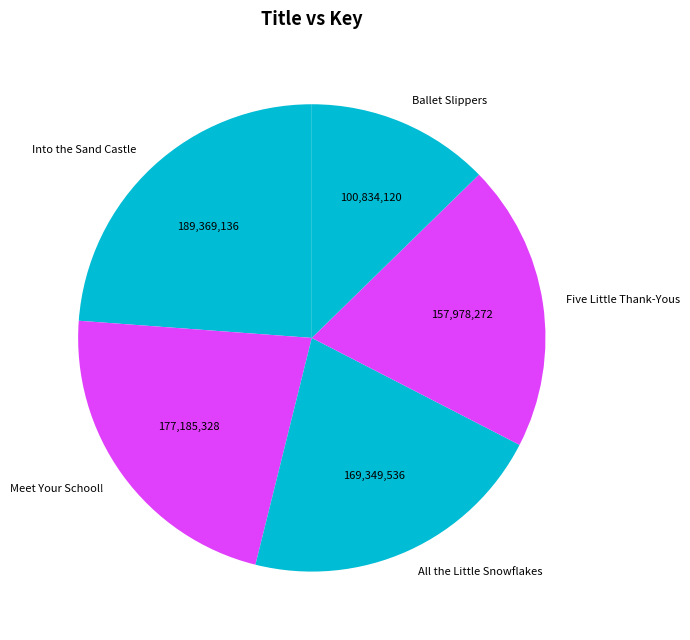

How many segments does this pie chart have?

5